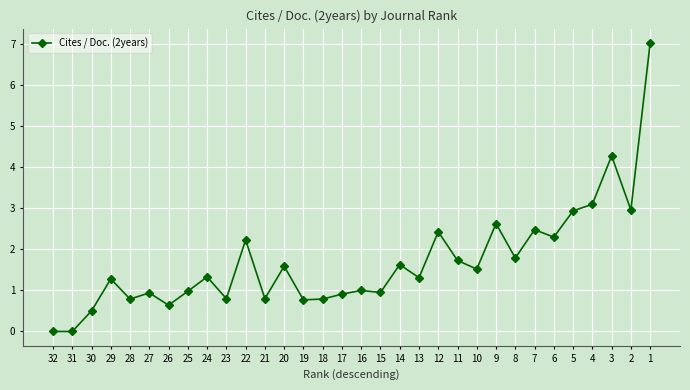

True or false: there are more than 1 points higher than both neighbors.

True